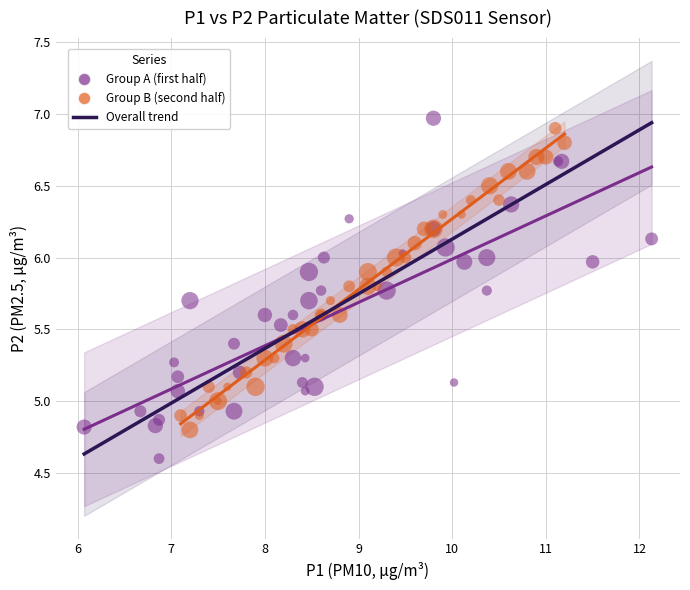

Which series has the largest Y range (max minus min)?

Group A (first half)